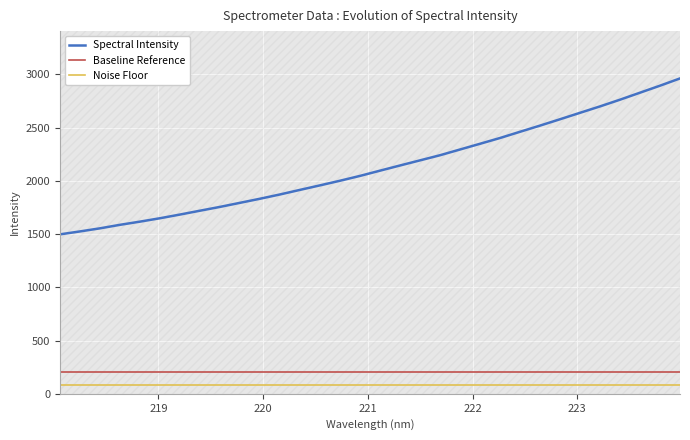

True or false: Baseline Reference and Noise Floor intersect in this chart.

False